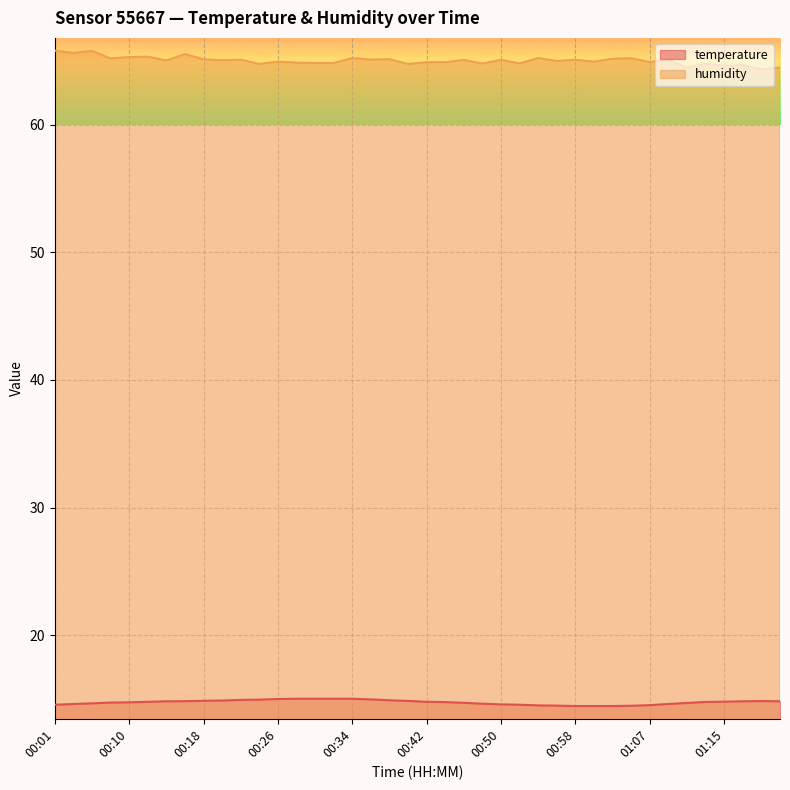

At which category does humidity reach its first local peak?

00:05